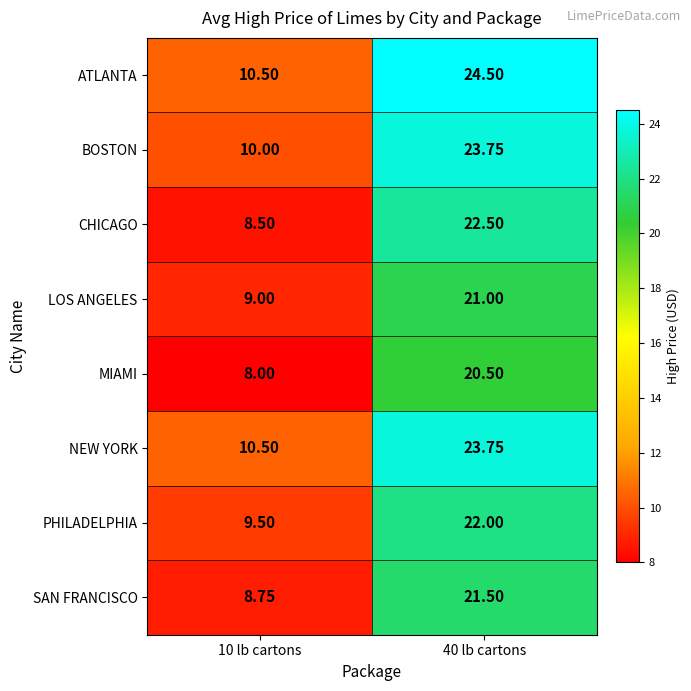

How many data points does each series have?

2